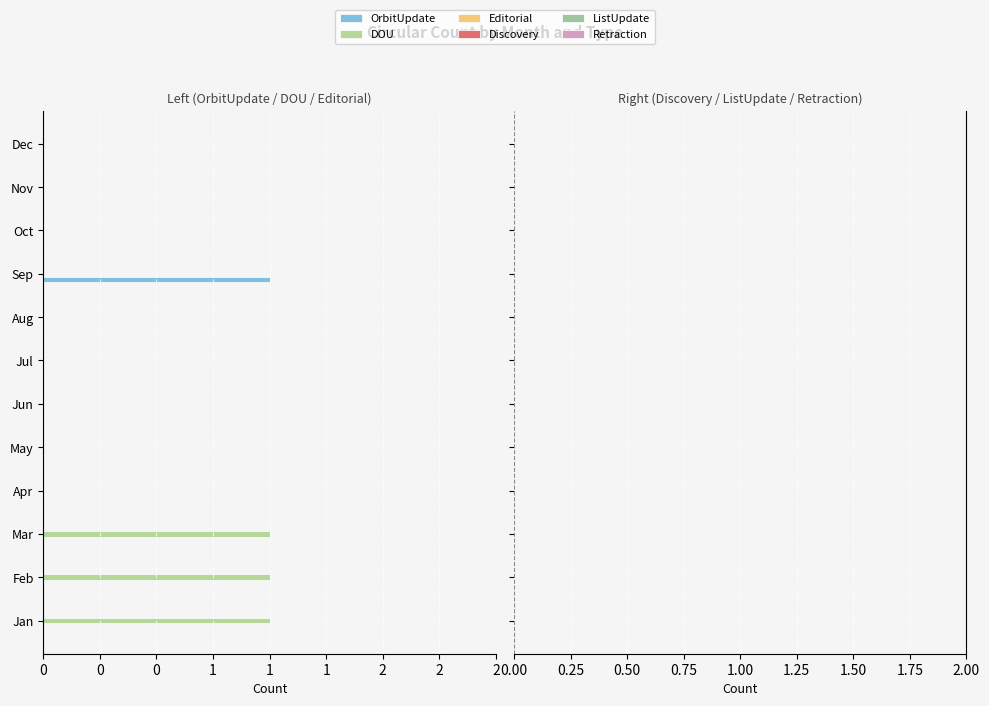

Which series has the largest range (max minus min)?

OrbitUpdate